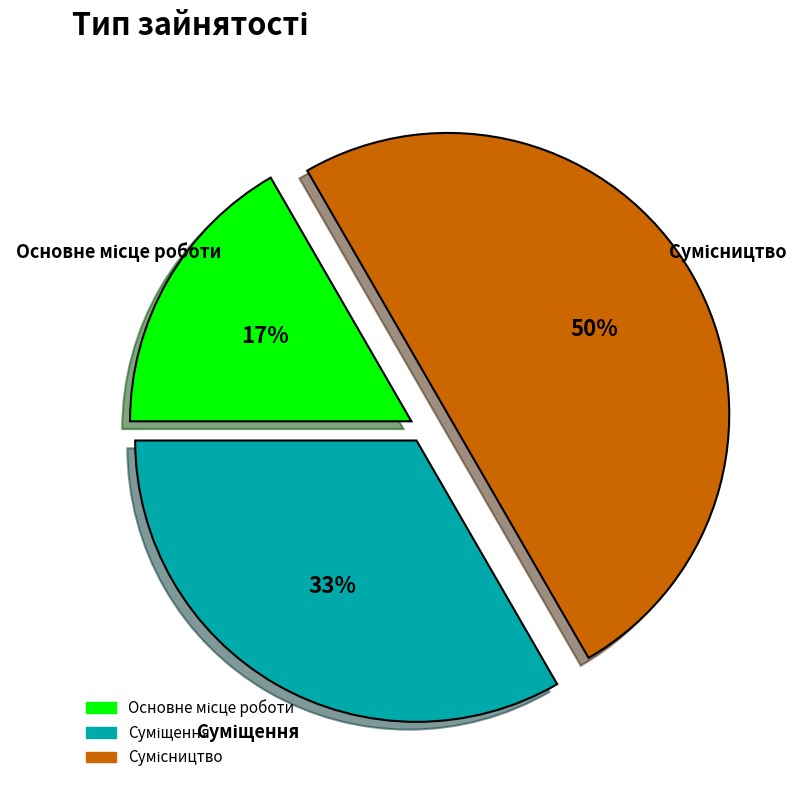

To the nearest percent, what is the average slice percentage?

33%